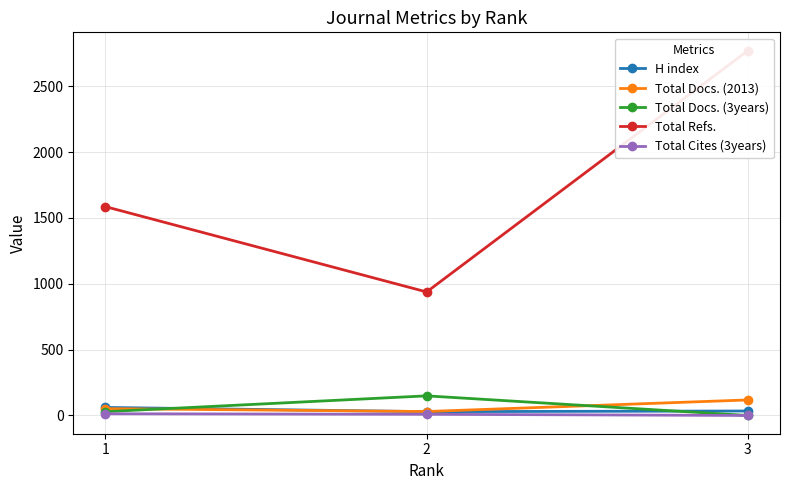

How many values in Total Docs. (3years) are above zero?

2